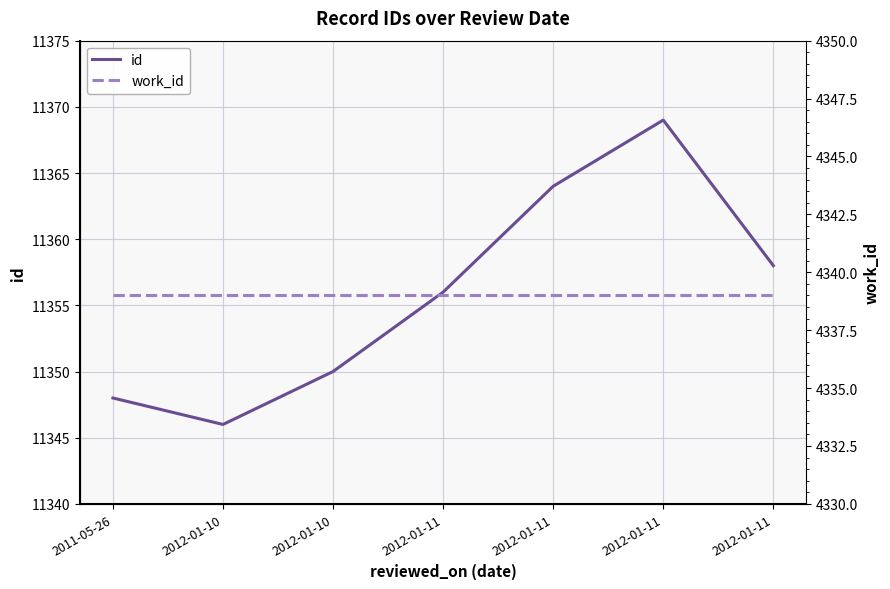

What is the label of the 1st point from the left?

2011-05-26